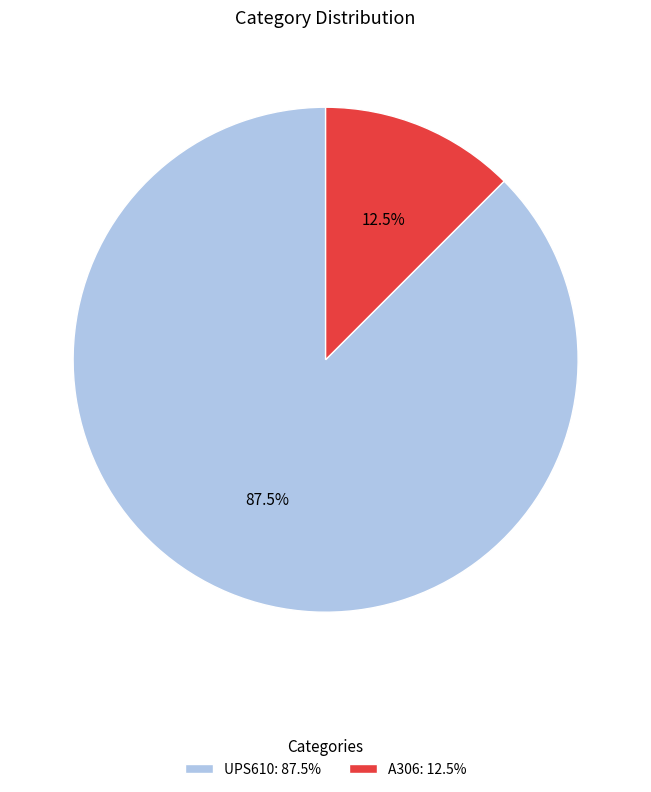

Is there any slice that represents more than half of the pie?

Yes